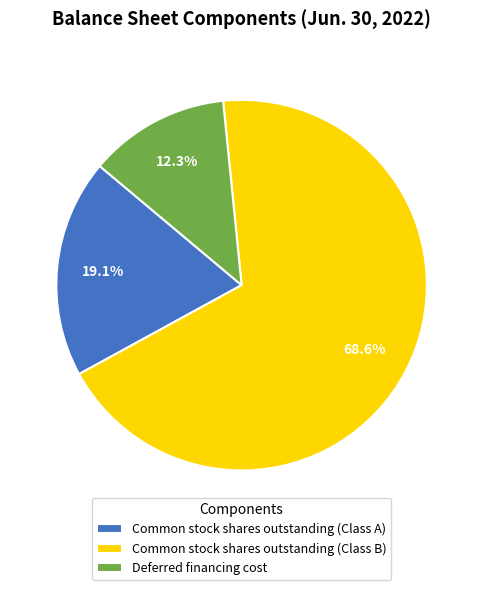

How many slices are in this pie chart?

3